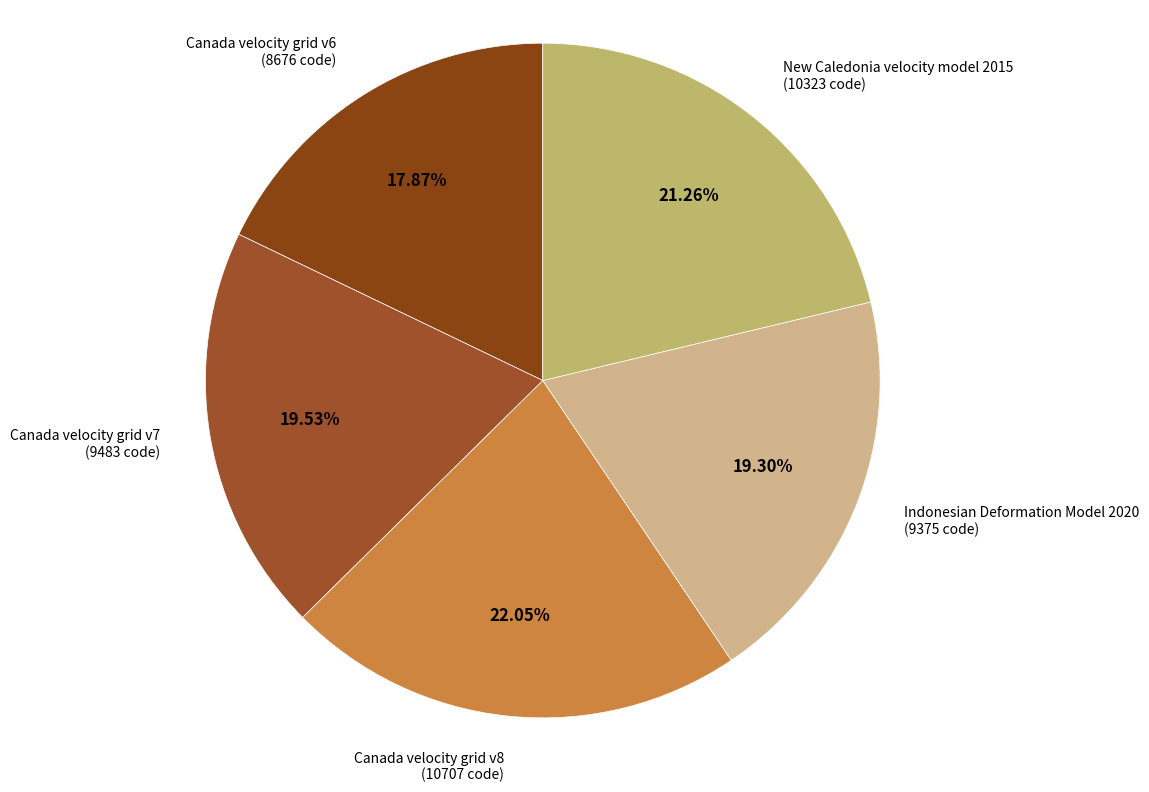

Is there a majority slice in this chart?

No